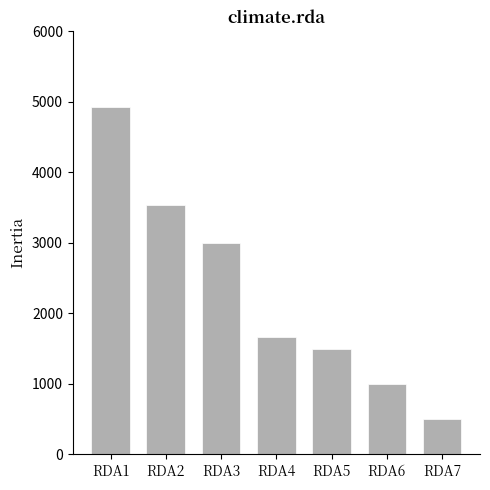

Reading left to right, list all the values displayed in this chart.

RDA1=4933.5	RDA2=3534.6	RDA3=3000.0	RDA4=1671.1	RDA5=1500.0	RDA6=1000.0	RDA7=500.0